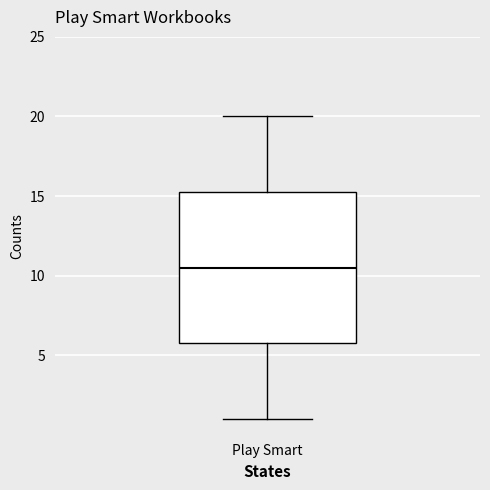

Read this box plot against the y-axis: the position of the median line, the range covered by the box, and the ends of both whiskers. The values are not printed on the chart, so give them approximately, as read against the axis.

median 10.5, box 6.0 to 15.5, whiskers 1.0 to 20.0